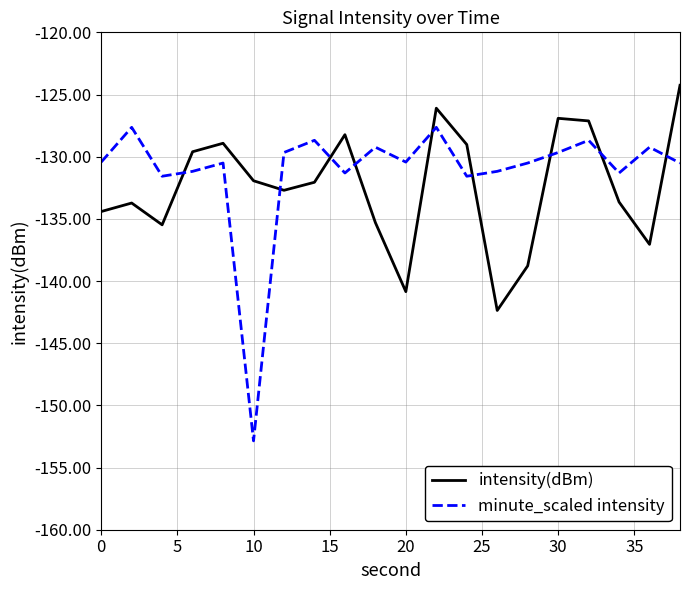

Which series ends up on top after the final intersection of minute_scaled intensity and intensity(dBm)?

intensity(dBm)